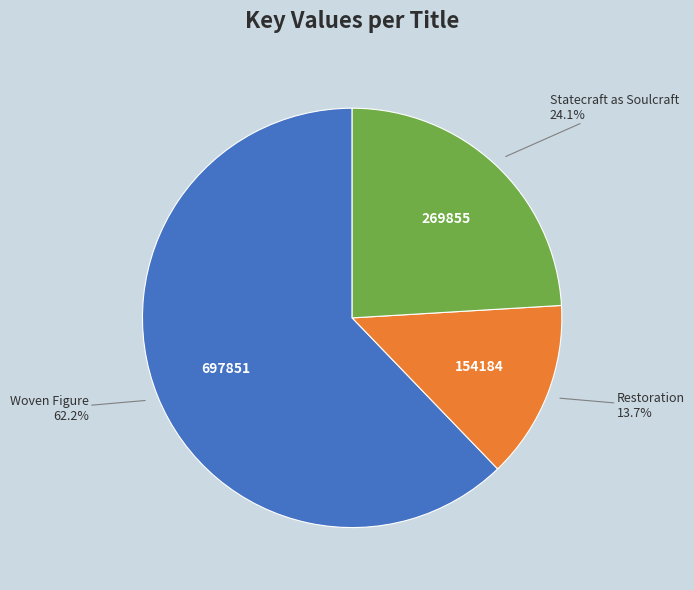

What portion of the pie excludes Restoration?

86.3%